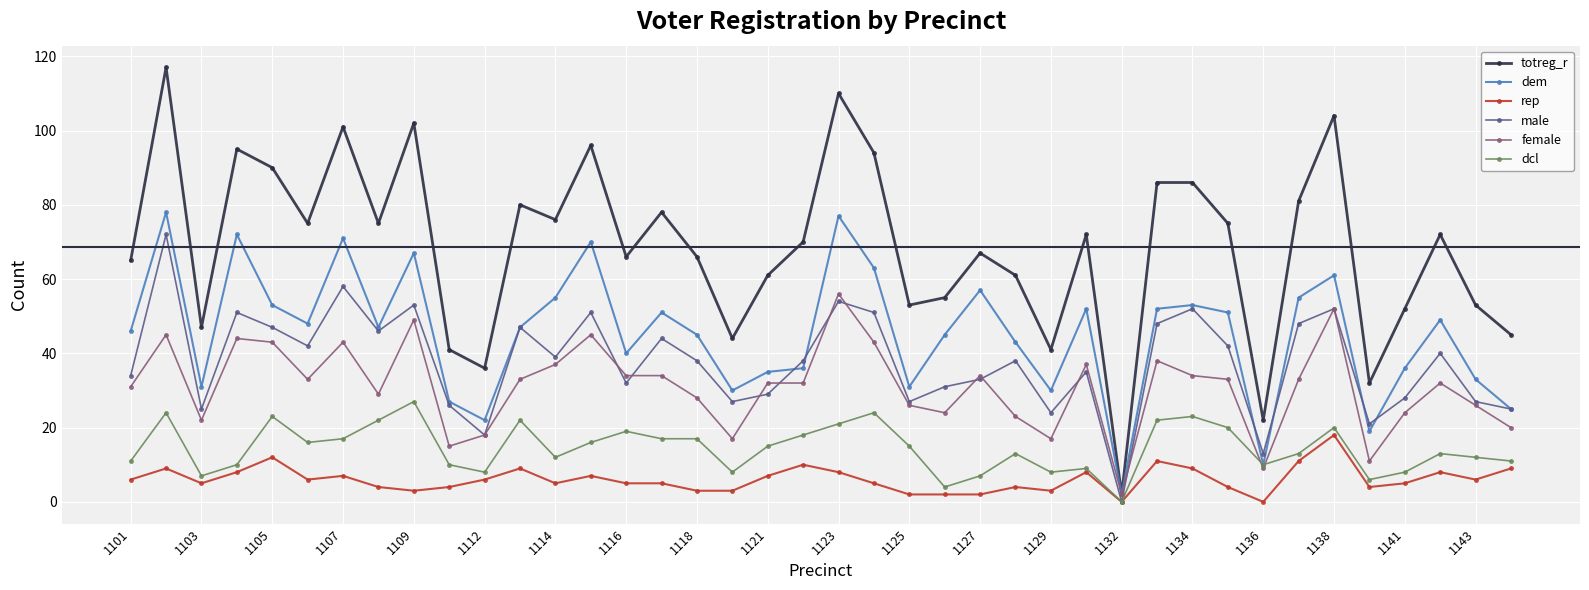

What is the sum of all female values?

1238